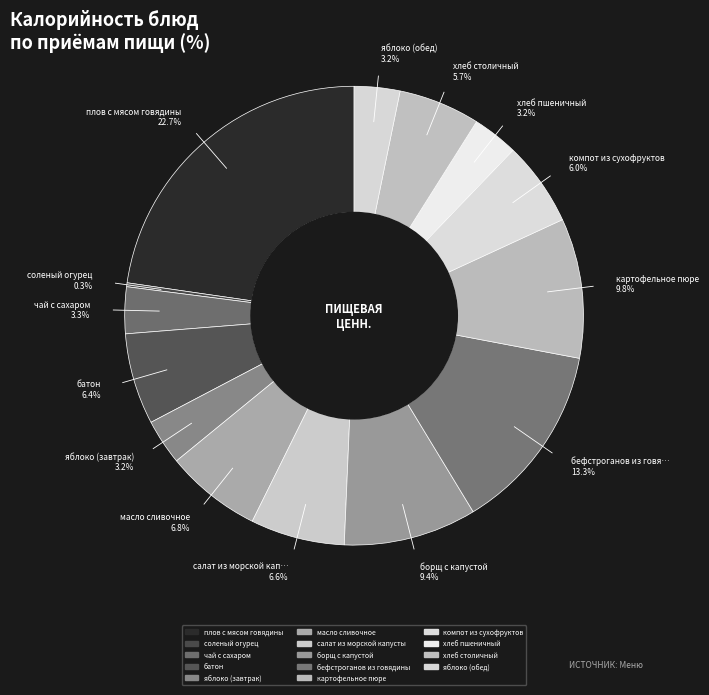

Is it true that батон is 6% of the pie?

True